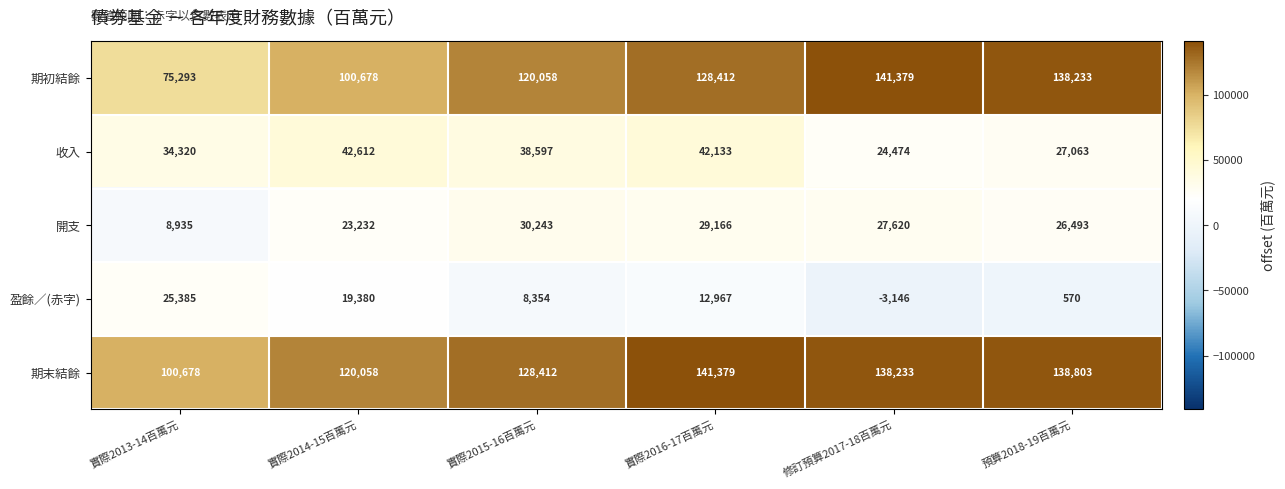

Reading left to right, transcribe all the data shown in this chart.

期初結餘: 實際2013-14百萬元=75293	實際2014-15百萬元=100678	實際2015-16百萬元=120058	實際2016-17百萬元=128412	修訂預算2017-18百萬元=141379	預算2018-19百萬元=138233
收入: 實際2013-14百萬元=34320	實際2014-15百萬元=42612	實際2015-16百萬元=38597	實際2016-17百萬元=42133	修訂預算2017-18百萬元=24474	預算2018-19百萬元=27063
開支: 實際2013-14百萬元=8935	實際2014-15百萬元=23232	實際2015-16百萬元=30243	實際2016-17百萬元=29166	修訂預算2017-18百萬元=27620	預算2018-19百萬元=26493
盈餘／(赤字): 實際2013-14百萬元=25385	實際2014-15百萬元=19380	實際2015-16百萬元=8354	實際2016-17百萬元=12967	修訂預算2017-18百萬元=-3146	預算2018-19百萬元=570
期末結餘: 實際2013-14百萬元=100678	實際2014-15百萬元=120058	實際2015-16百萬元=128412	實際2016-17百萬元=141379	修訂預算2017-18百萬元=138233	預算2018-19百萬元=138803